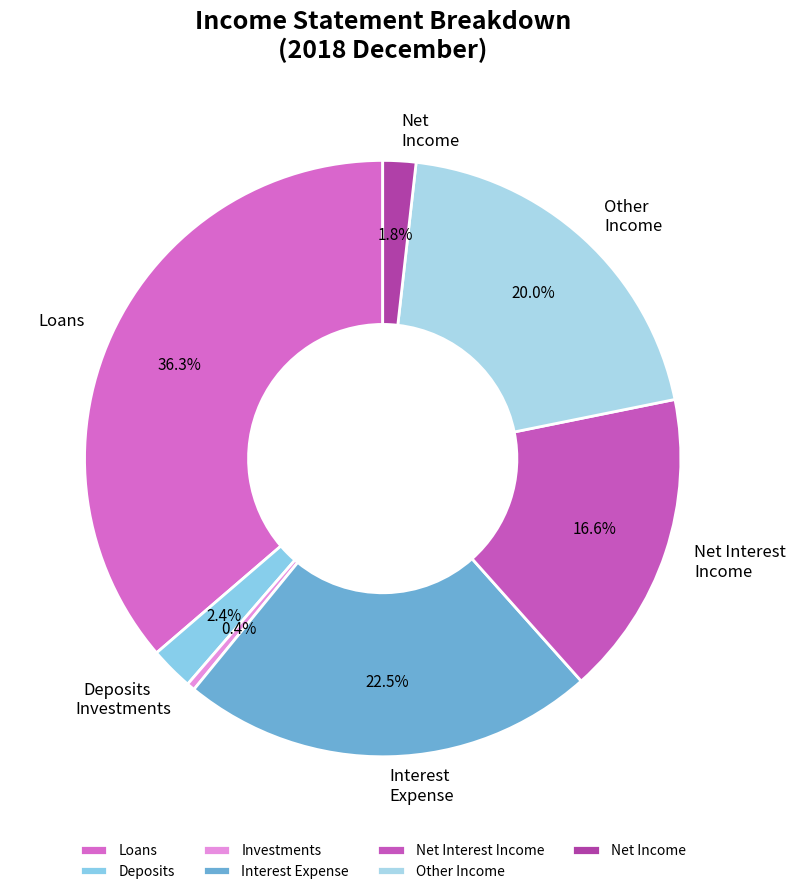

Is there any slice that represents more than half of the pie?

No